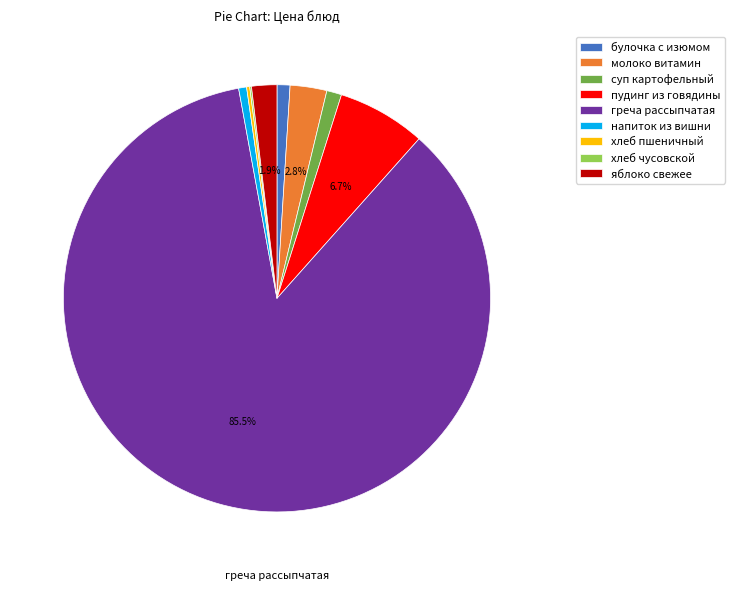

What portion of the pie excludes яблоко свежее?

98.1%